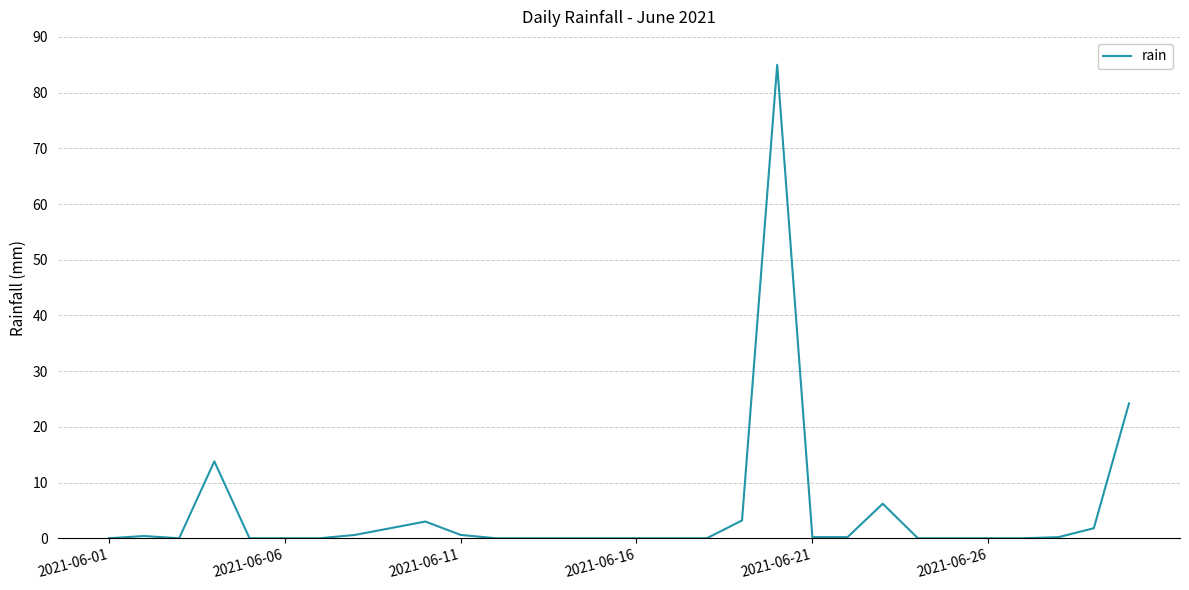

What is the greatest value displayed?

85.0